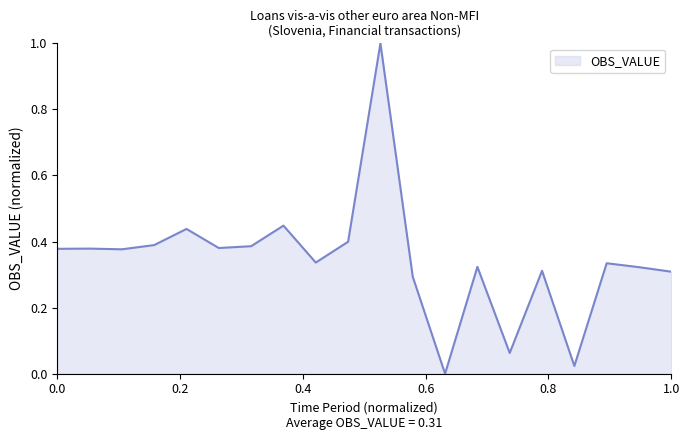

What is the difference between the maximum and minimum values?

1.0